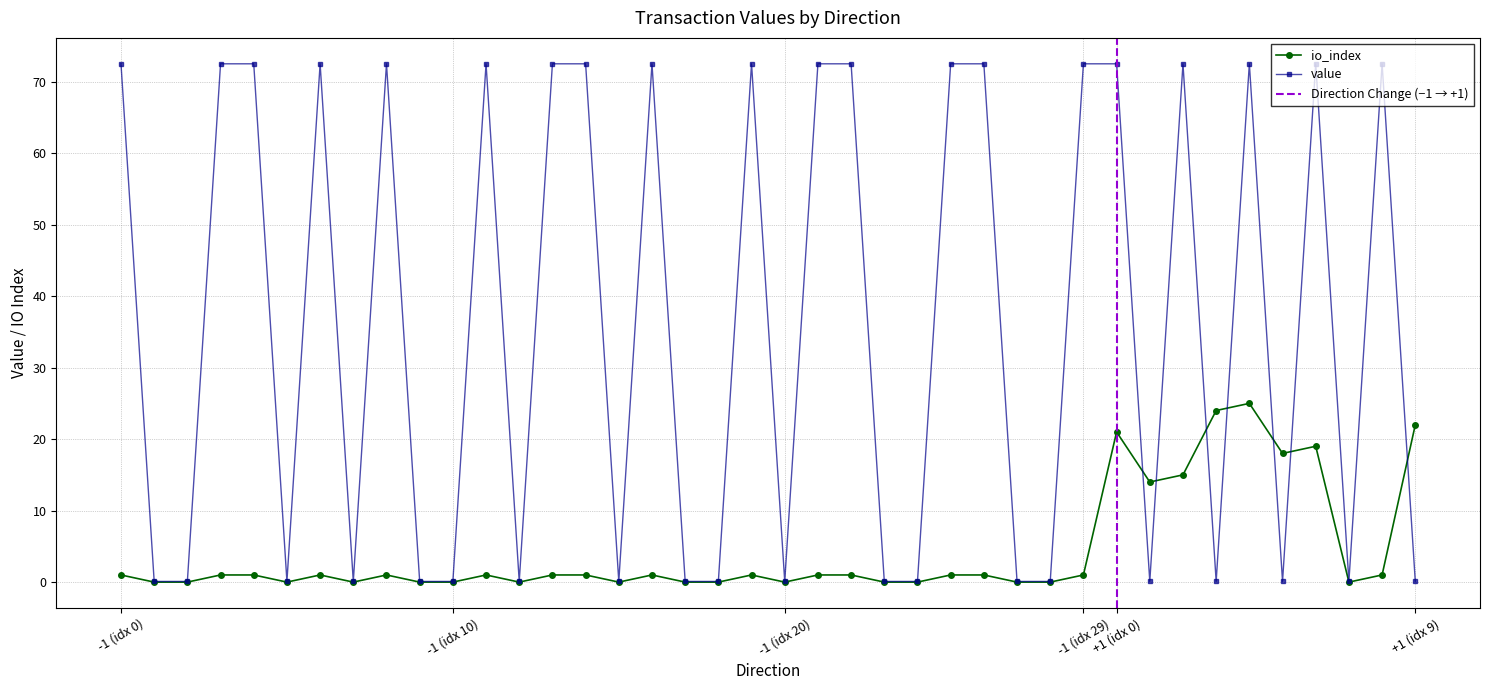

Where does the value series first go above 72?

-1 (idx 0)